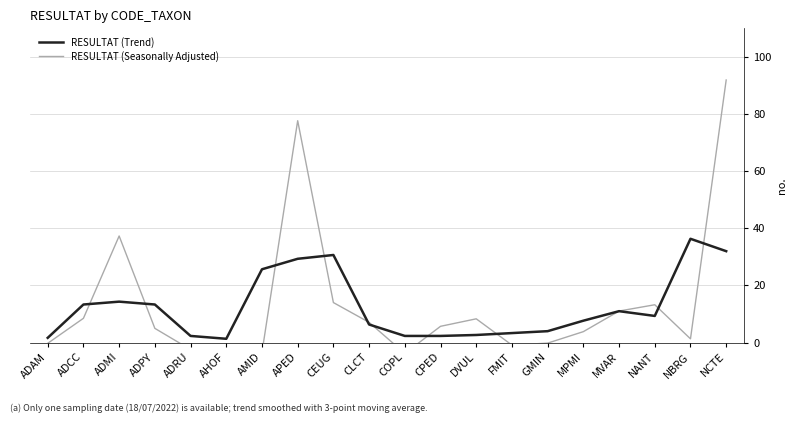

What is the sum of the RESULTAT (Trend) values at COPL and NANT?

11.7